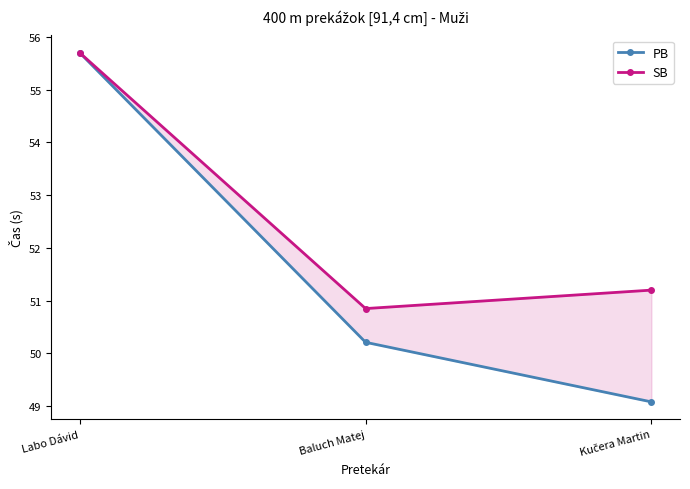

Rank the series by their average value, from lowest to highest.

PB, SB